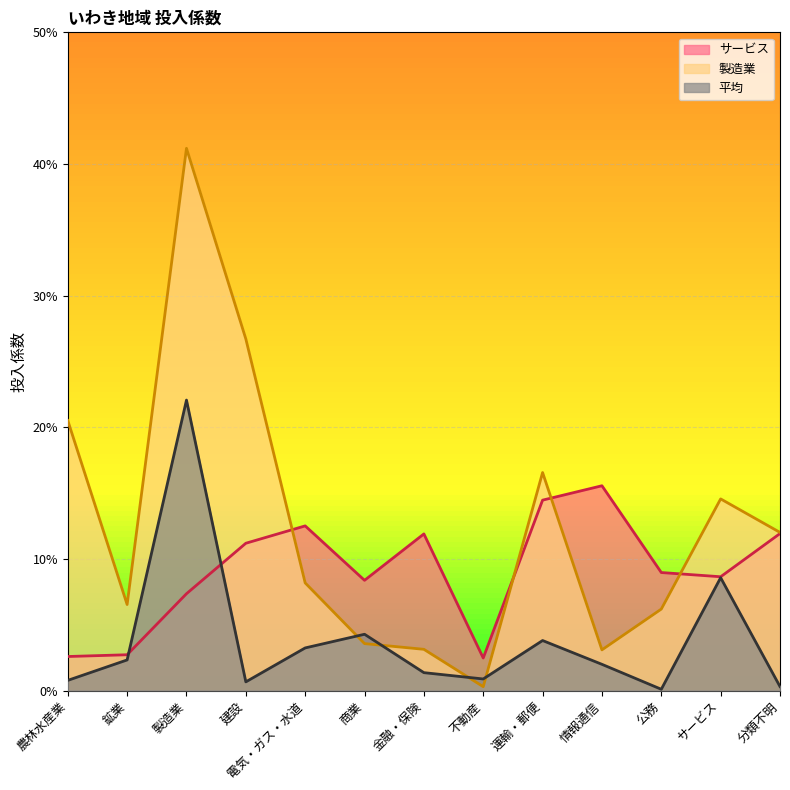

Where do 製造業 and サービス first cross each other?

建設 and 電気・ガス・水道